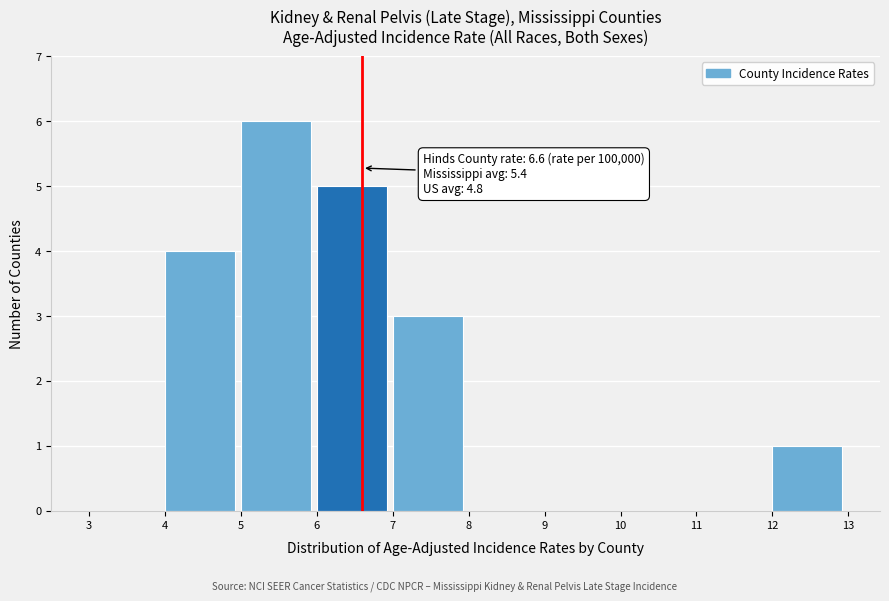

Over which range of the x-axis is the bar tallest?

5 to 6